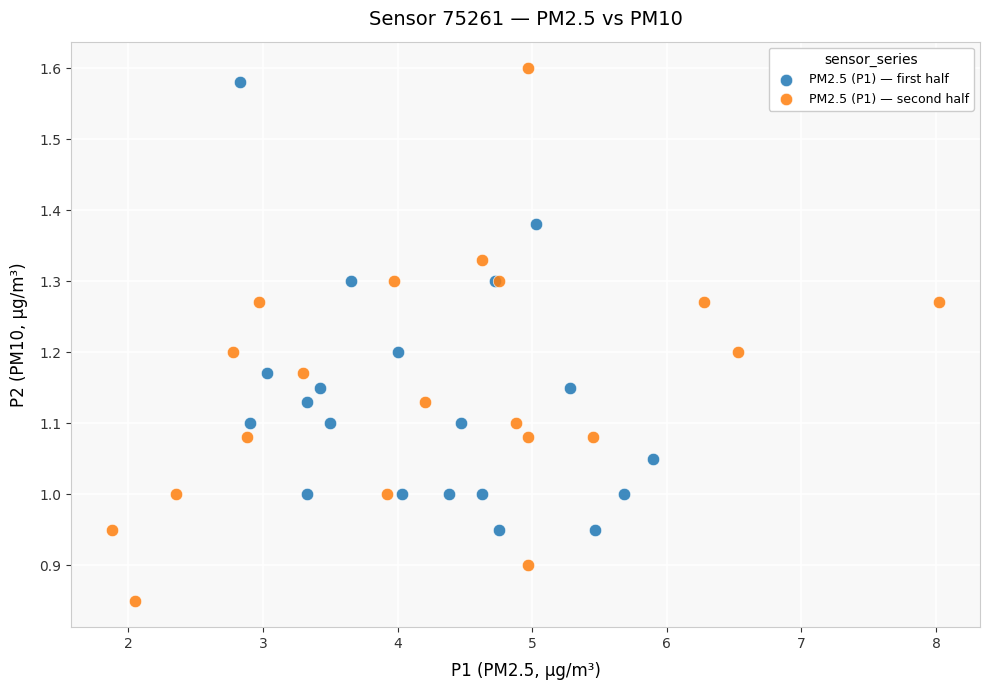

Which series has the largest Y range (max minus min)?

PM2.5 (P1) — second half